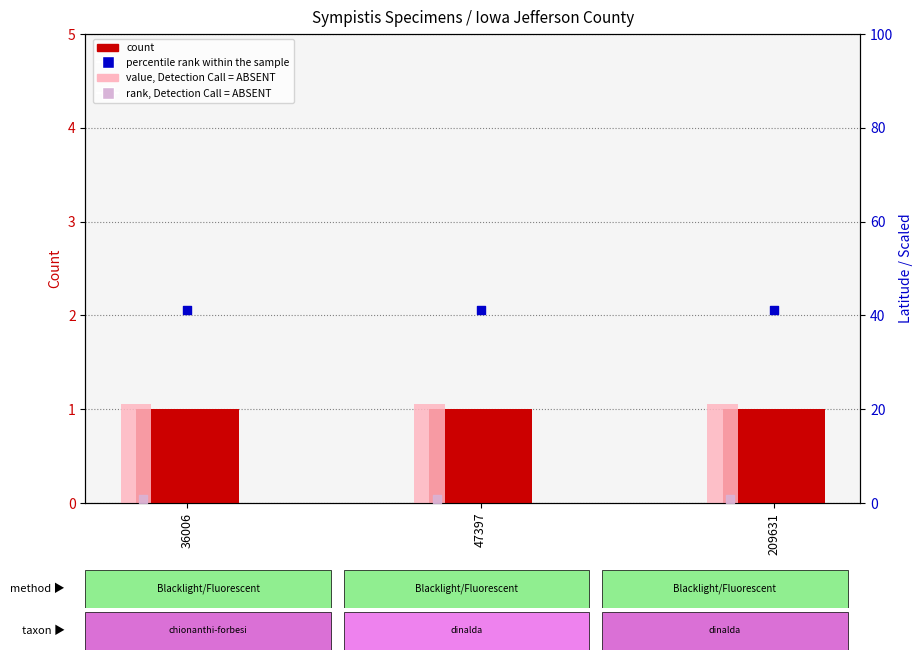

What are all the series names shown in the legend?

count, value, Detection Call = ABSENT, percentile rank within the sample, rank, Detection Call = ABSENT